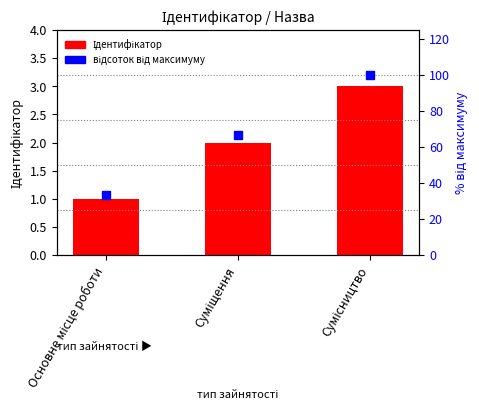

What is the total value across all series at Суміщення?

68.7